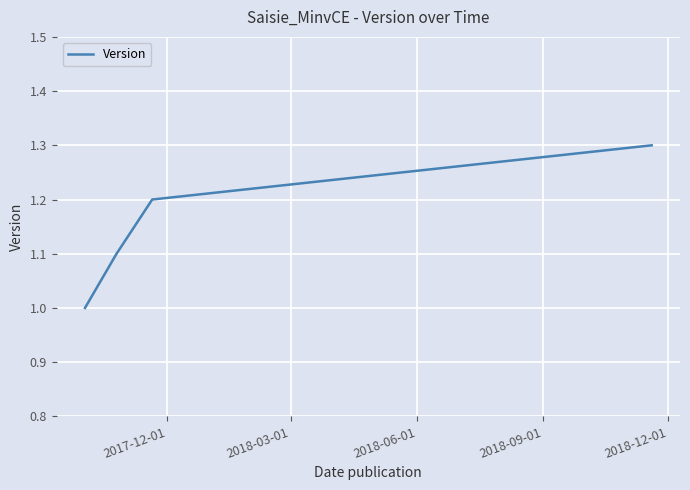

What is the difference between the maximum and minimum values?

0.3